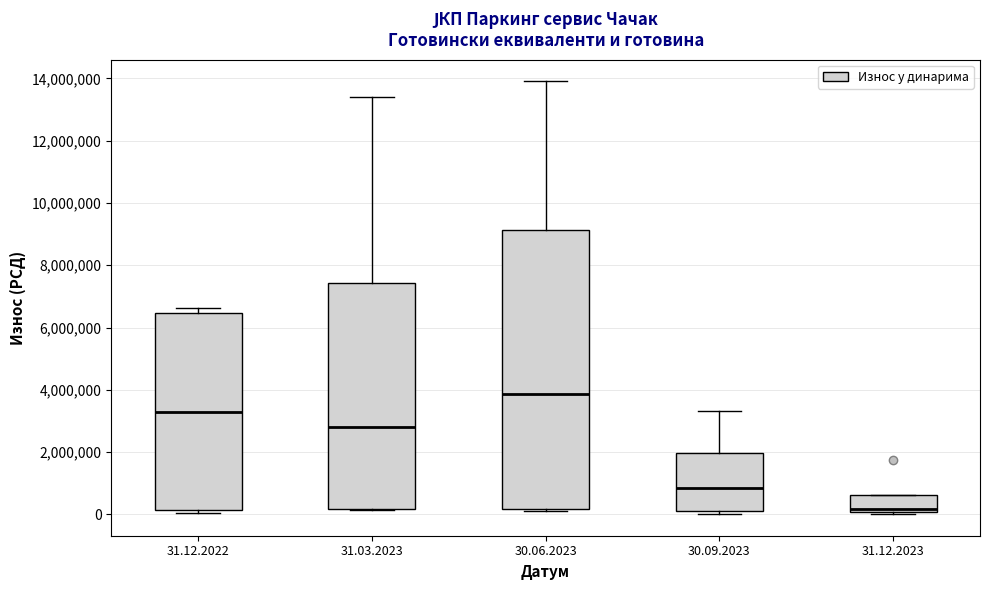

Comparing the boxes themselves (not the whiskers), which one is the tallest?

30.06.2023